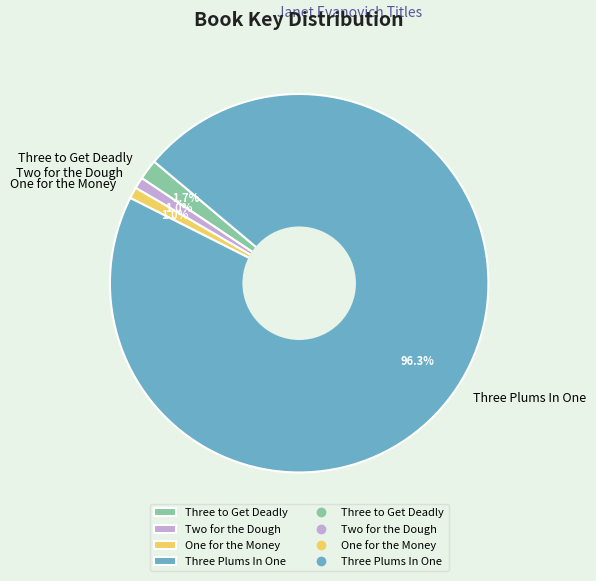

What portion of the pie excludes Three Plums In One?

3.7%